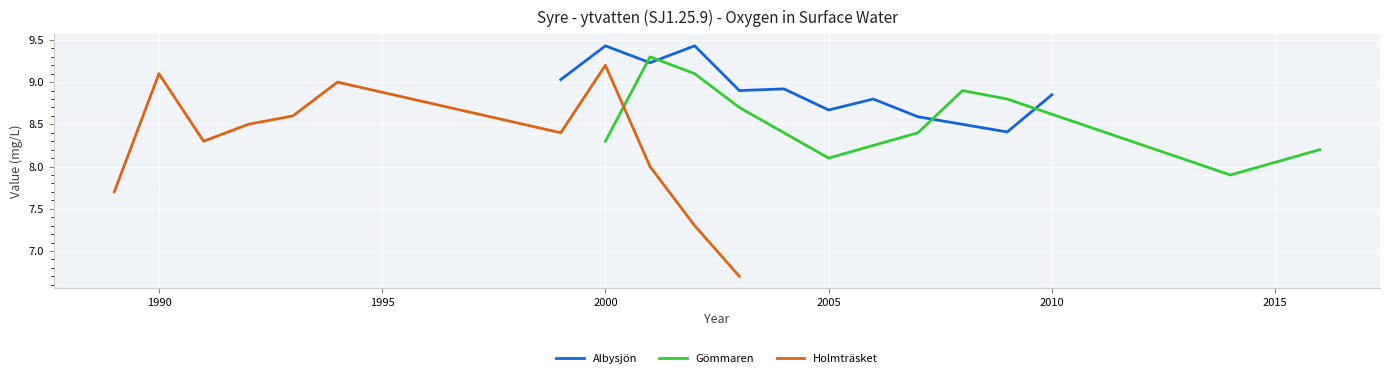

At which label does Holmträsket first exceed 8?

1990